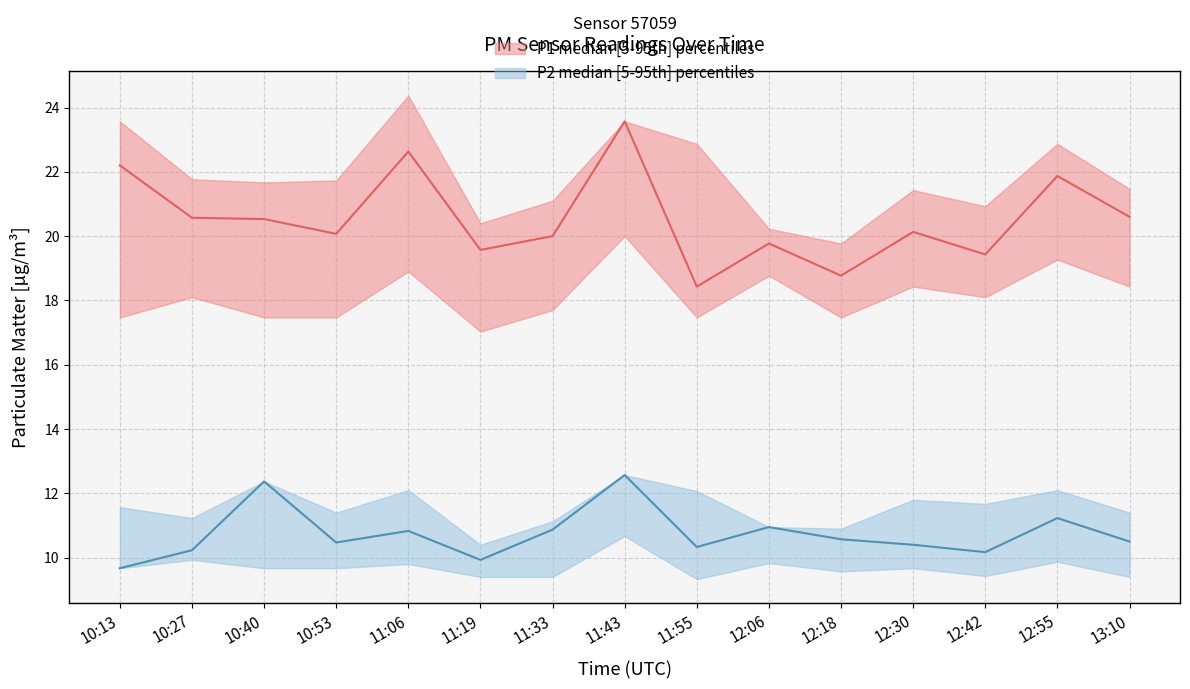

What is the sum of the P1_upper values at 11:43 and 13:10?

45.0